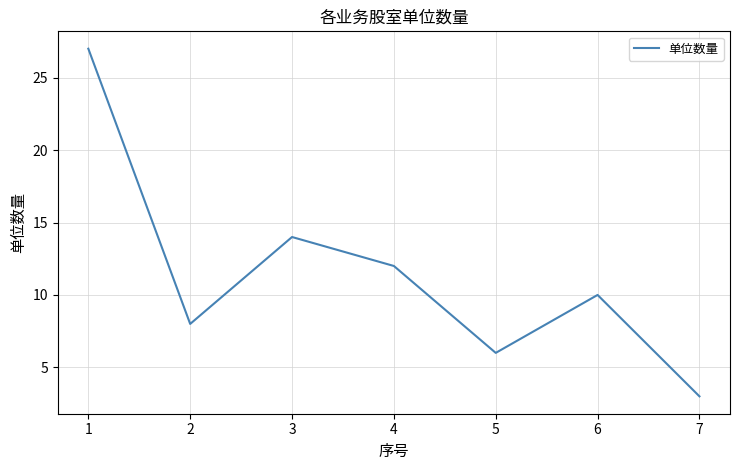

What is the greatest value displayed?

27